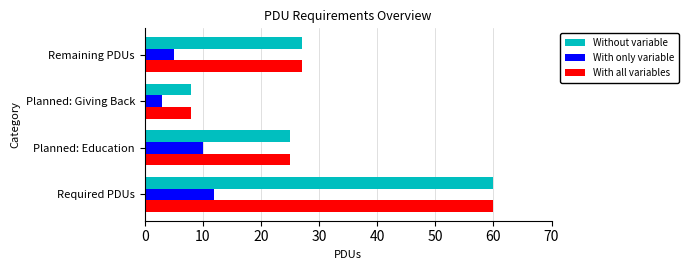

True or false: With all variables has a value of 25 at Planned: Education.

True